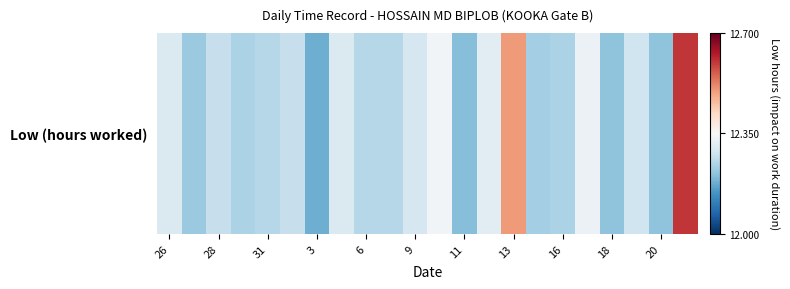

Which label corresponds to the largest value in the chart?

21